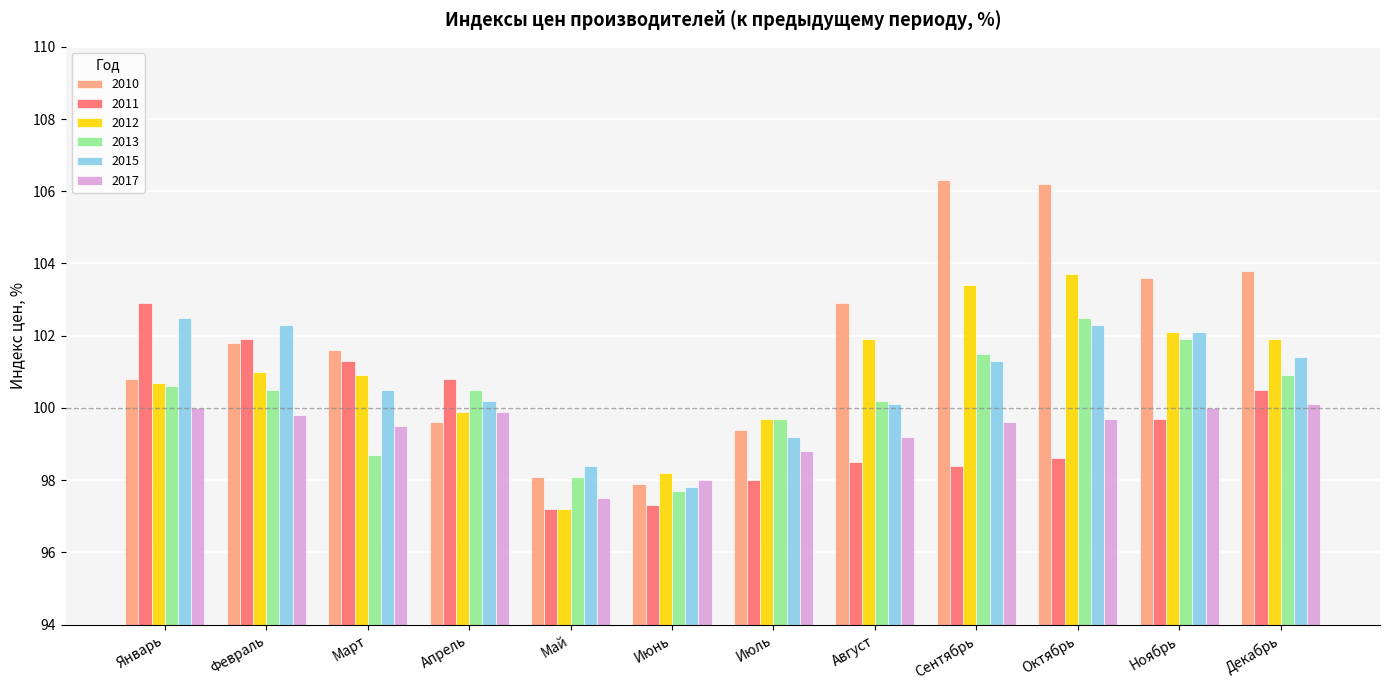

At which category is the sum across all series the highest?

Октябрь